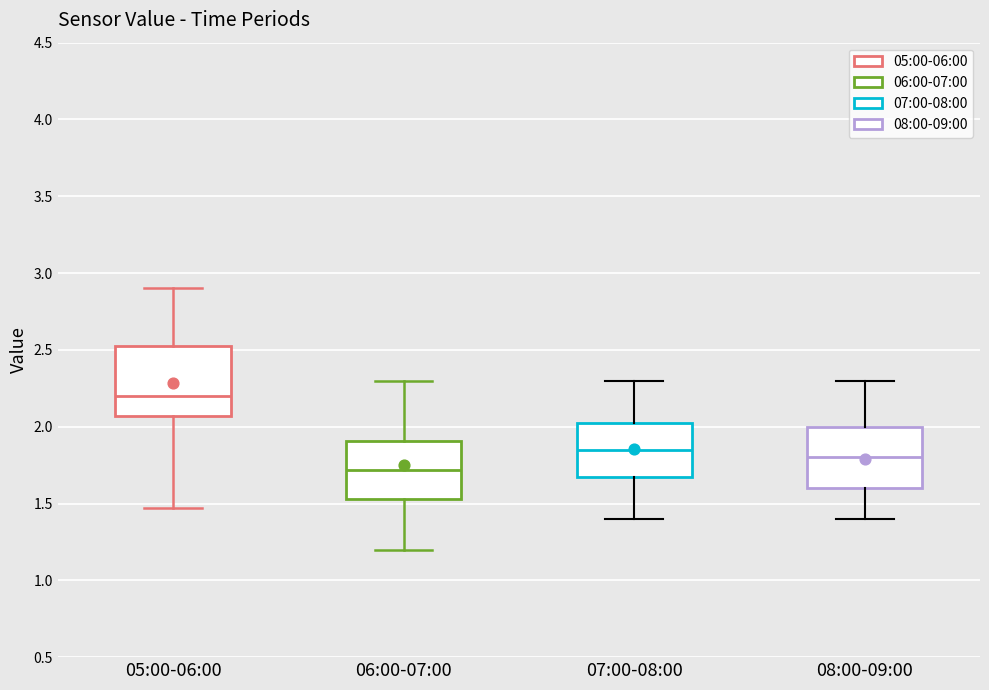

Which box's median line is the lowest?

06:00-07:00